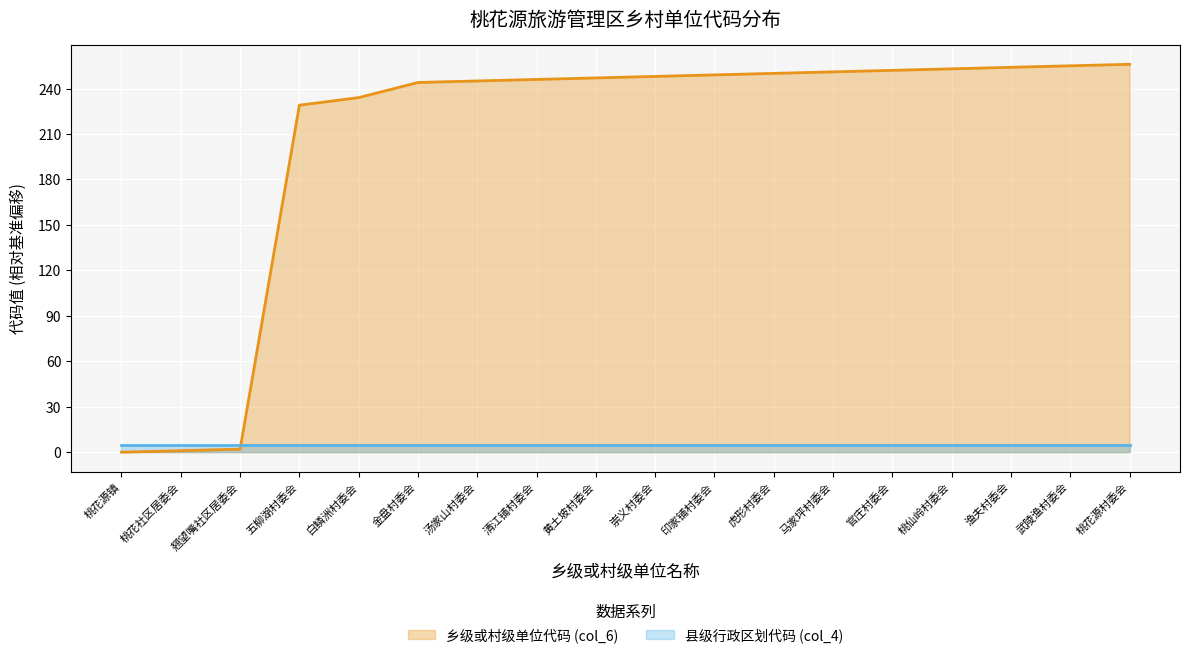

Which series ends up on top after the final intersection of 县级行政区划代码 (col_4) and 乡级或村级单位代码 (col_6)?

乡级或村级单位代码 (col_6)